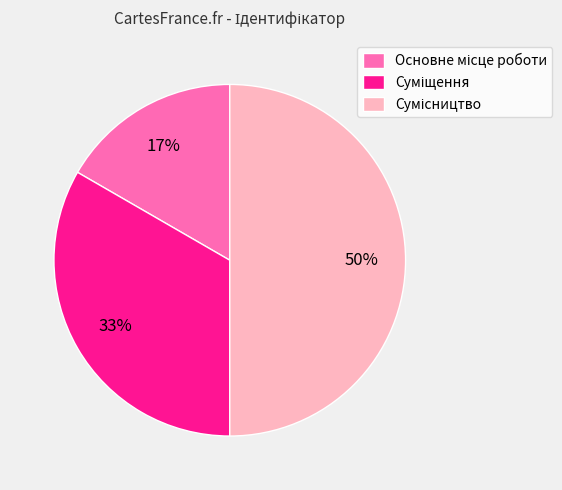

To the nearest percent, what is the average slice percentage?

33%